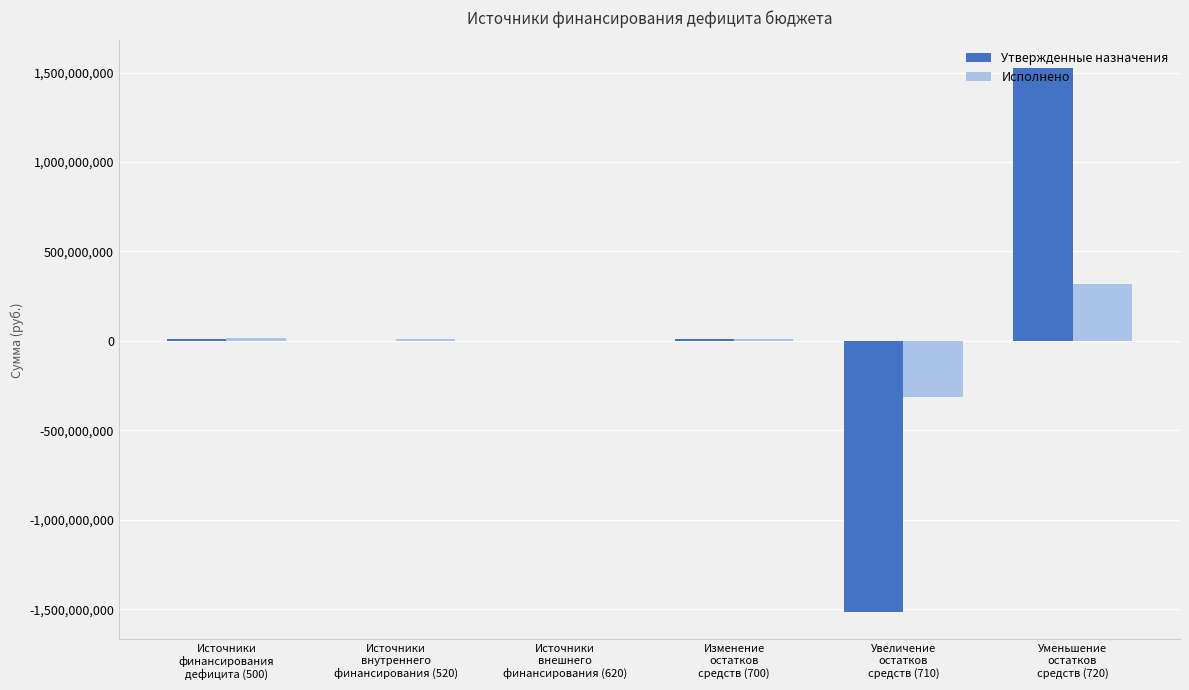

Which series has the widest spread of values?

Утвержденные назначения